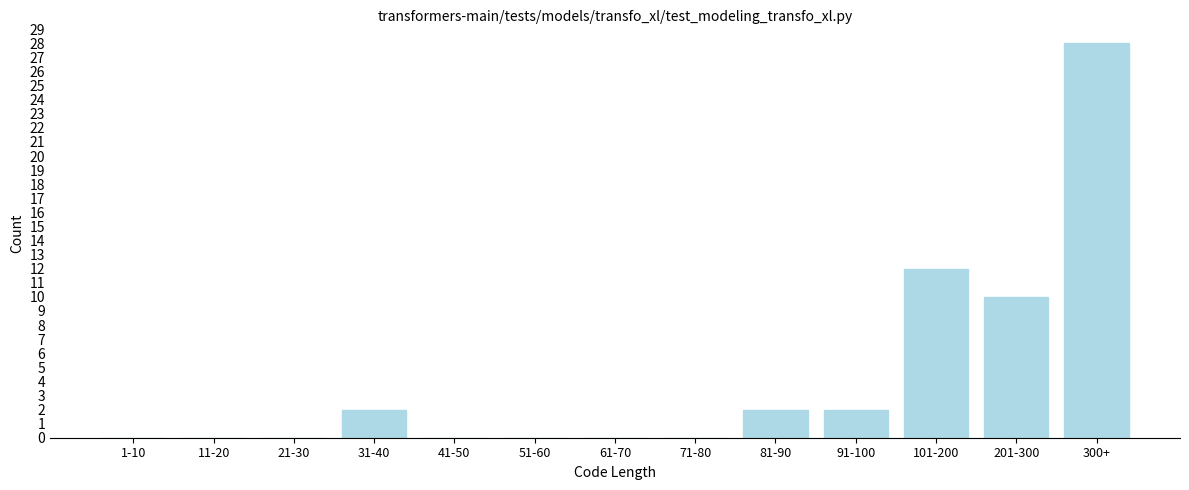

Reading left to right, transcribe all the data shown in this chart.

1-10=0	11-20=0	21-30=0	31-40=2	41-50=0	51-60=0	61-70=0	71-80=0	81-90=2	91-100=2	101-200=12	201-300=10	300+=28